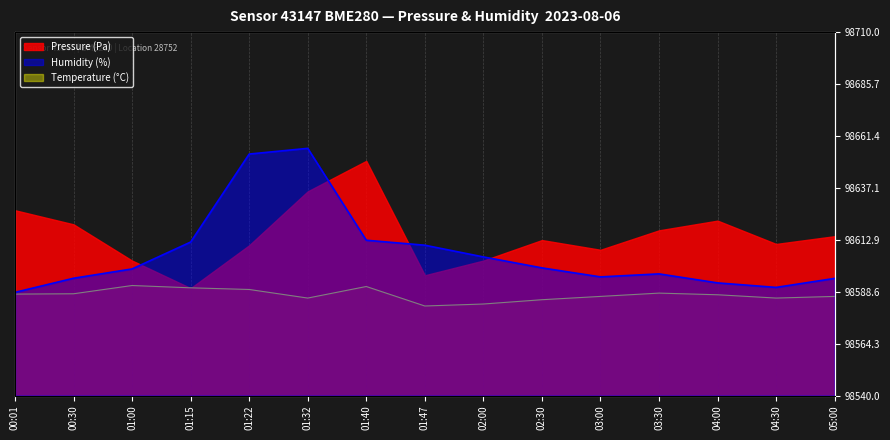

What is the spread (max minus min) of values at 01:22?

41.0